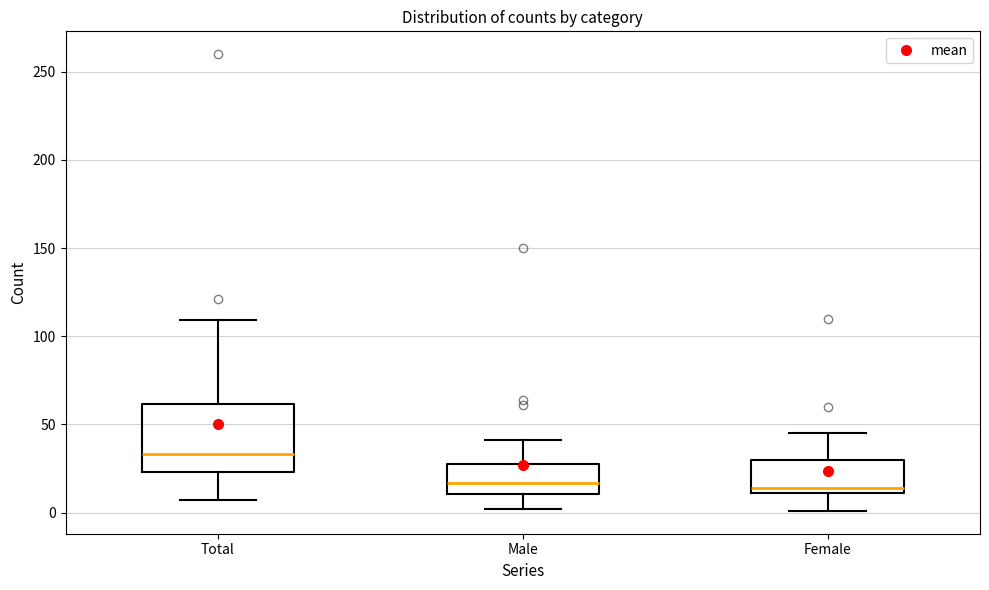

Reading left to right, transcribe this box plot: for each box, give where its median line is, the range the box spans, and where its two whiskers end, as read against the y-axis. The values are not printed on the chart, so give them approximately, as read against the axis.

Total: median 35, box 25 to 60, whiskers 5 to 110
Male: median 15, box 10 to 30, whiskers 0 to 40
Female: median 15, box 10 to 30, whiskers 0 to 45